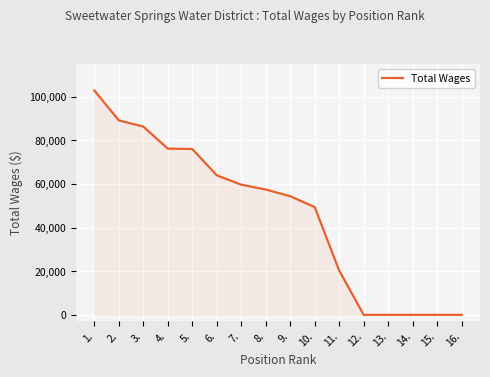

What is the difference between the maximum and minimum values?

102876